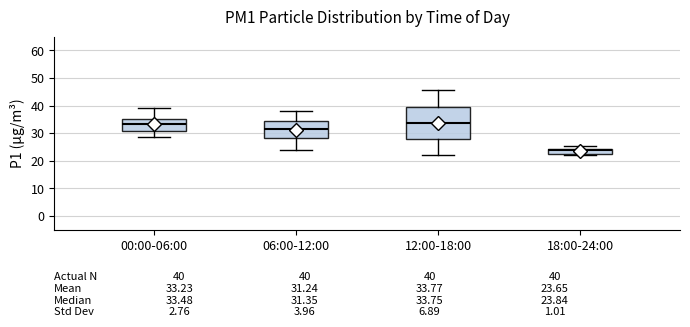

Which box's median line is the lowest?

18:00-24:00